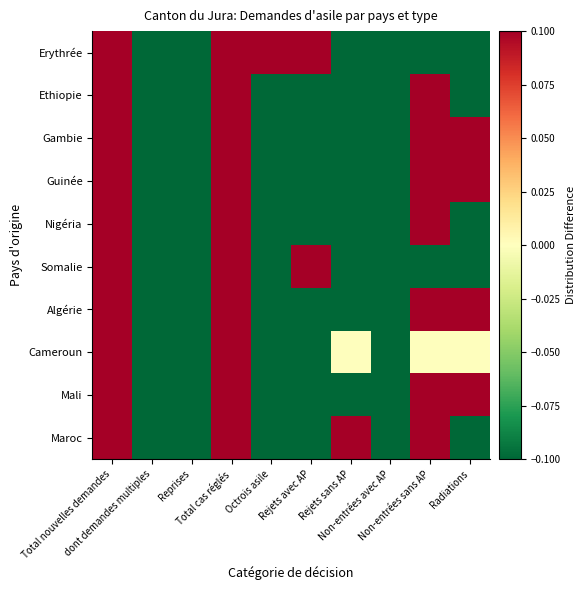

What is the smallest value displayed?

-0.1